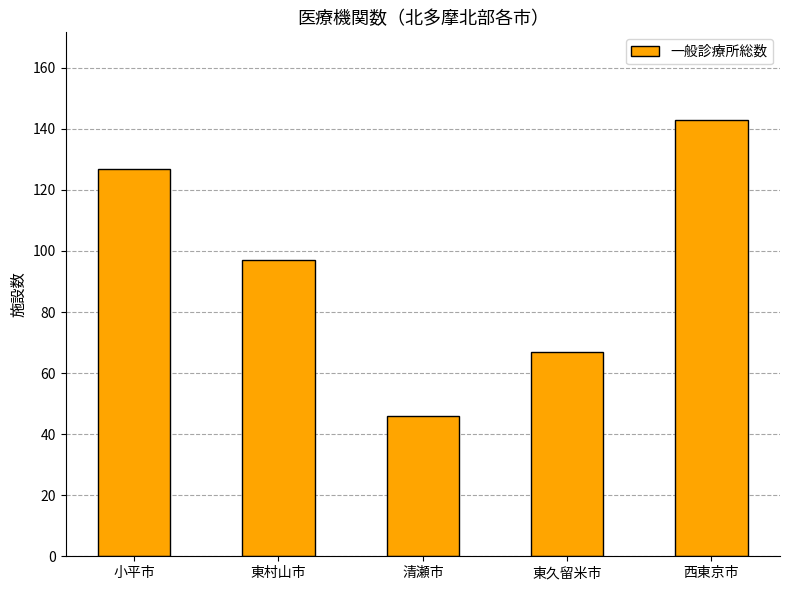

True or false: the data shows 127 at 小平市.

True